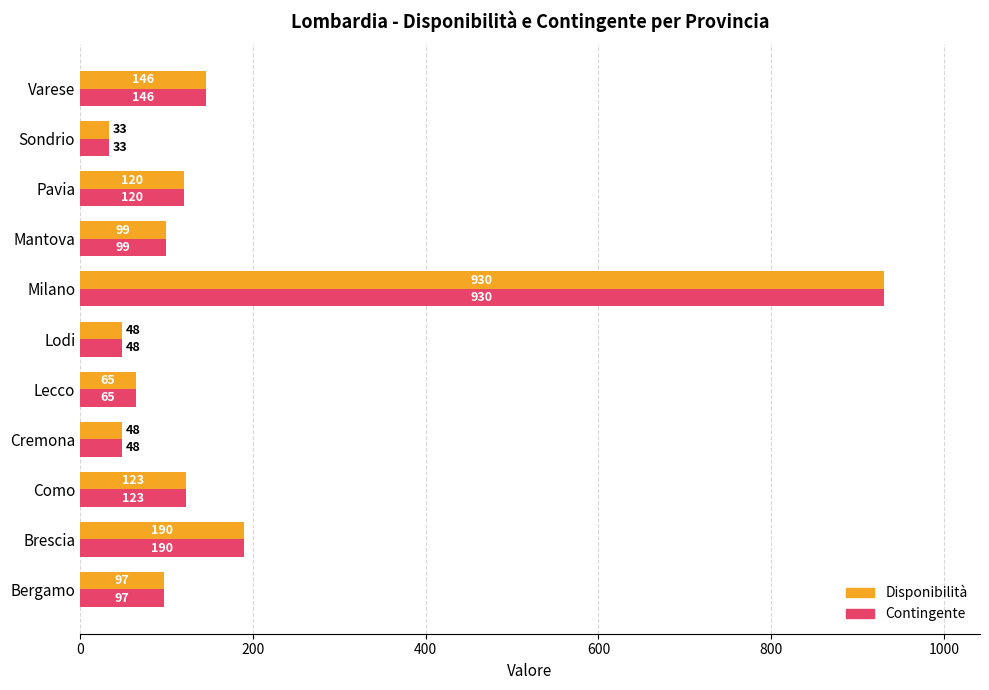

What is the average value of the Contingente series?

173